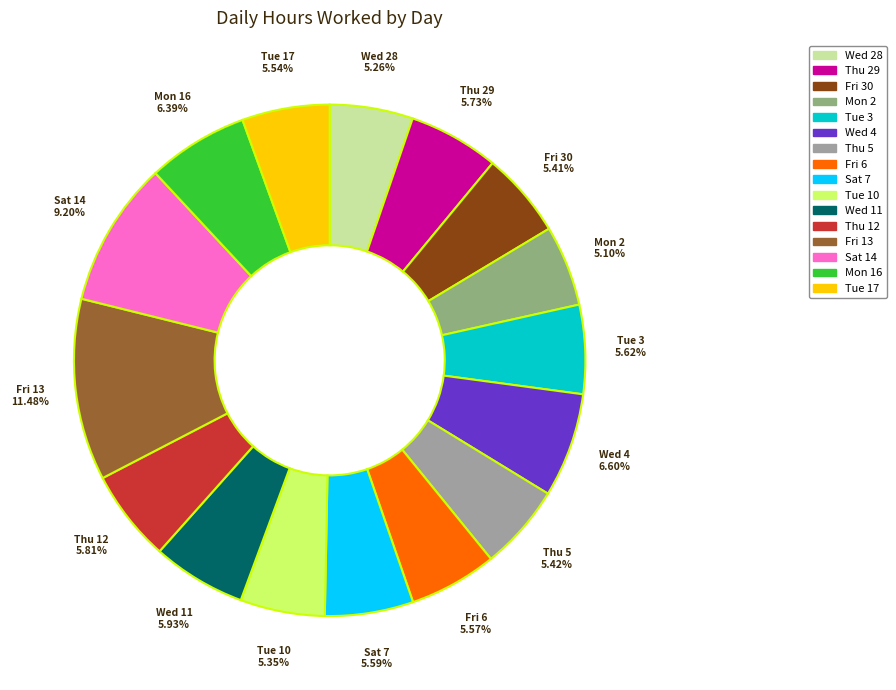

Is it true that Sat 7 is 6% of the pie?

True